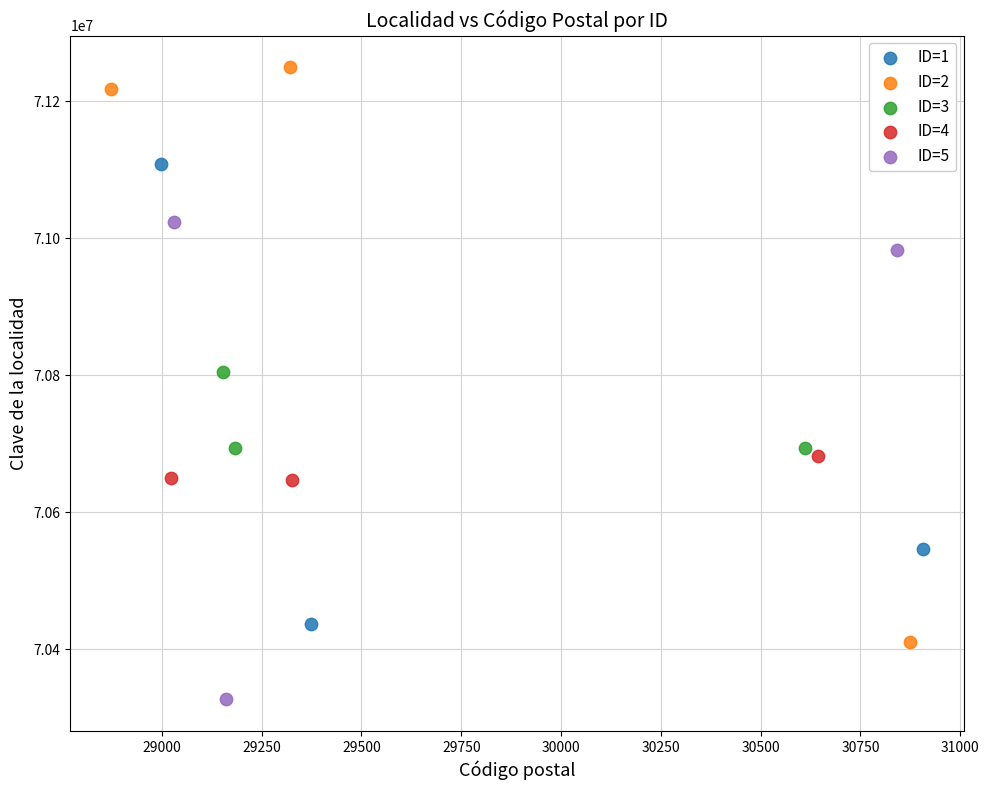

Which series contains the lowest Y value?

ID=5